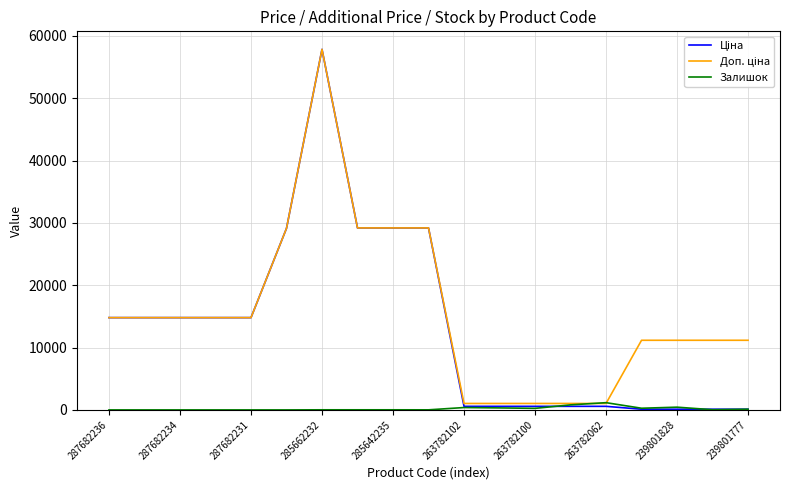

Is this an area chart (filled region under the line)?

No